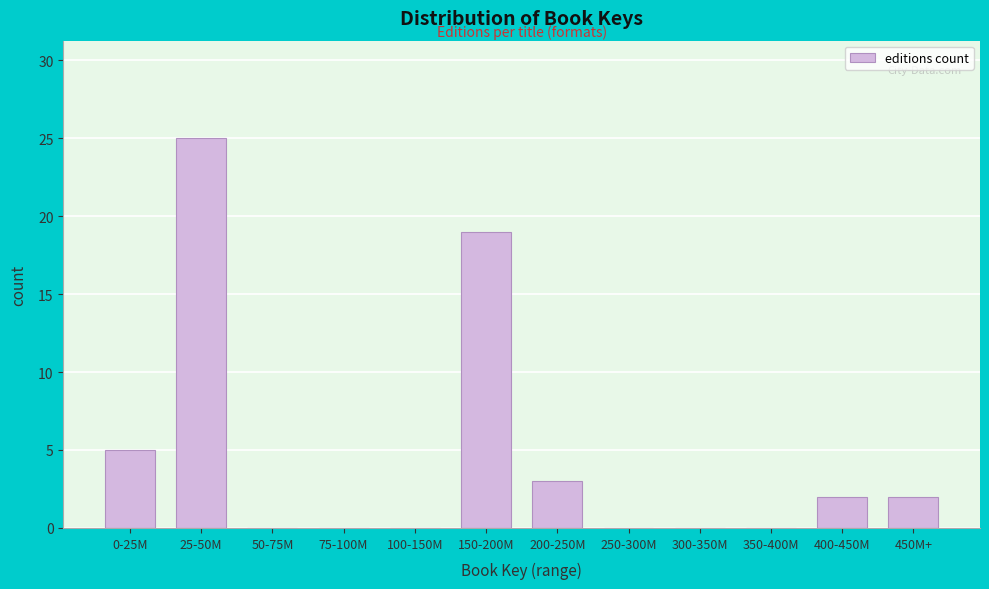

Reading left to right, list all the values displayed in this chart.

0-25M=5	25-50M=25	50-75M=0	75-100M=0	100-150M=0	150-200M=19	200-250M=3	250-300M=0	300-350M=0	350-400M=0	400-450M=2	450M+=2